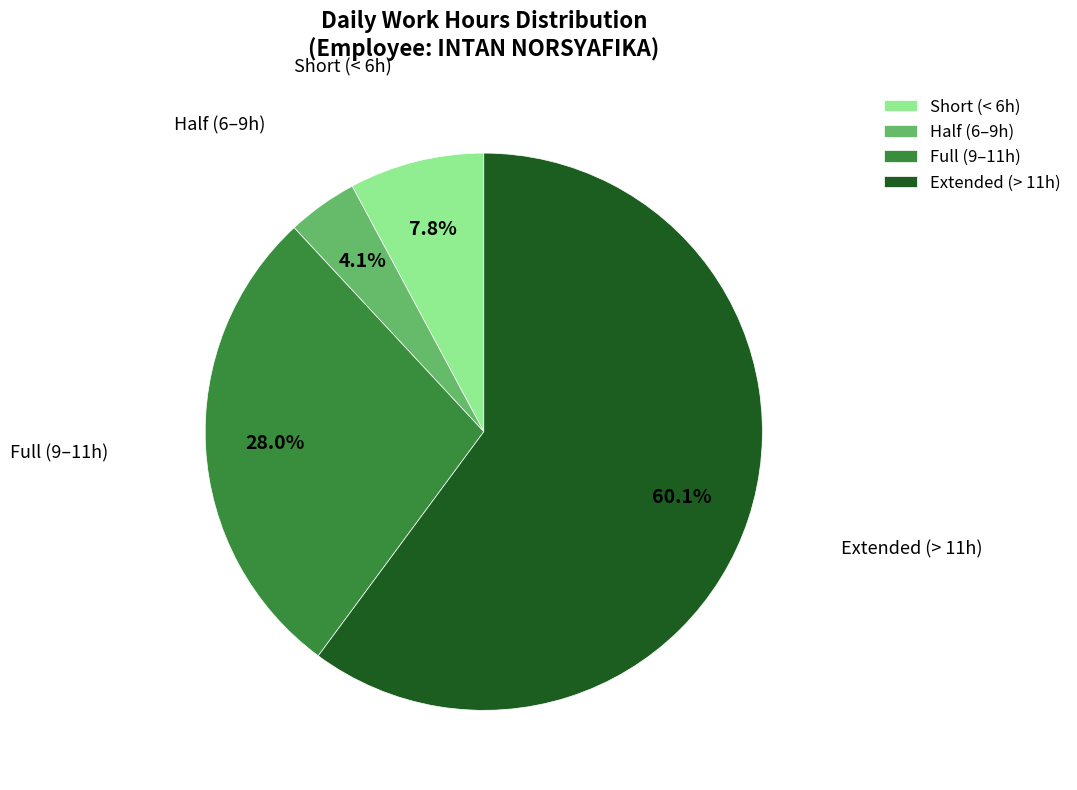

Does any single category account for the majority?

Yes